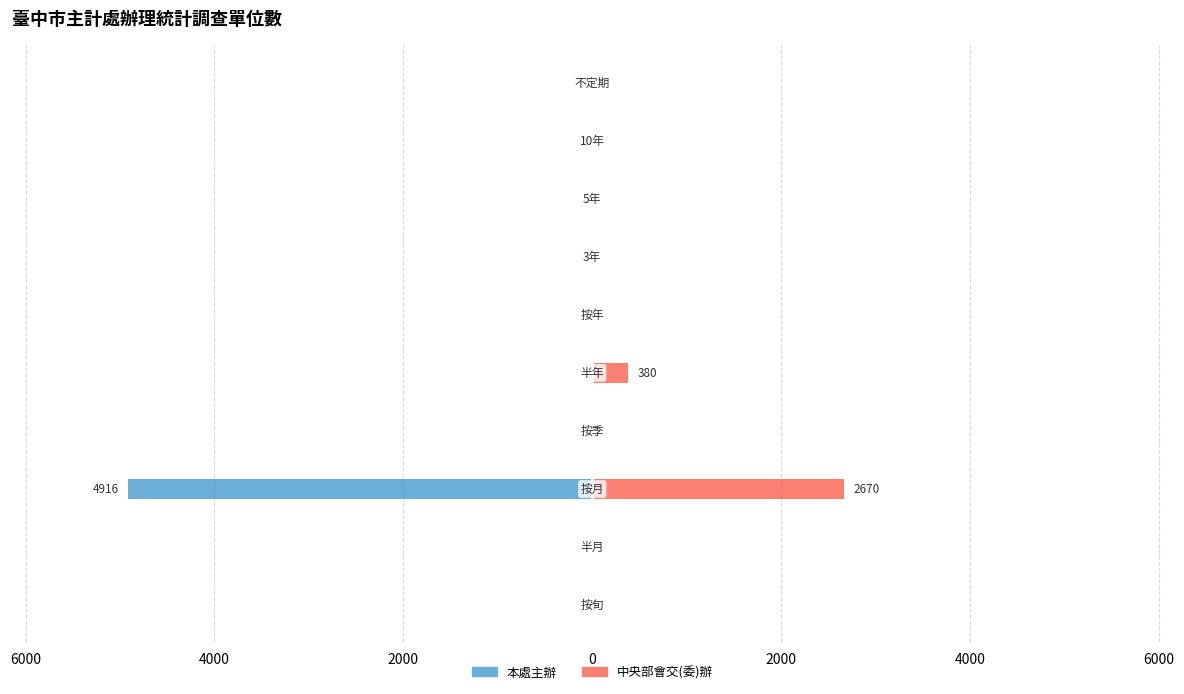

At how many categories does at least one series exceed -4094?

10